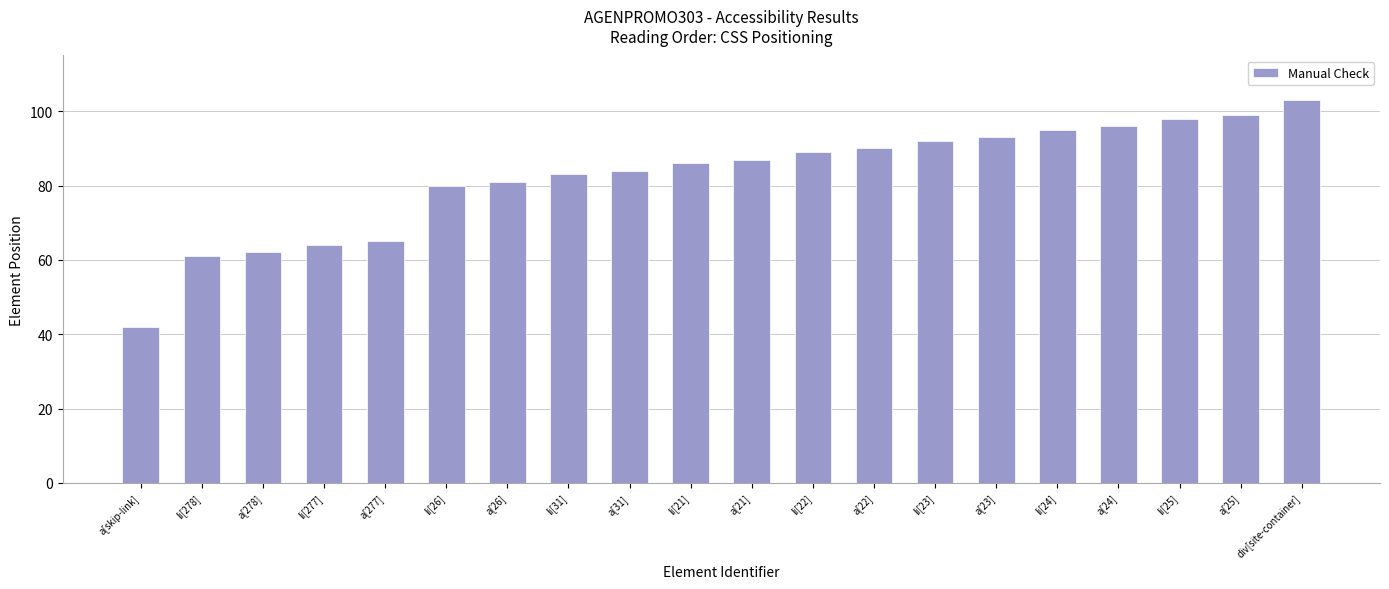

What is the difference between the values at li[26] and a[skip-link]?

38